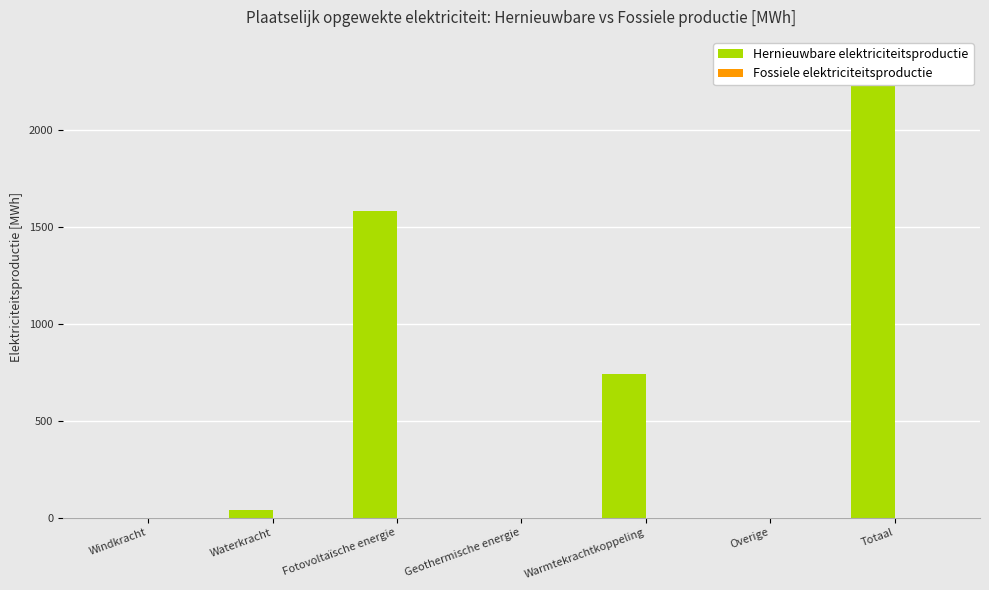

Which category has the highest value in the Fossiele elektriciteitsproductie series?

Windkracht